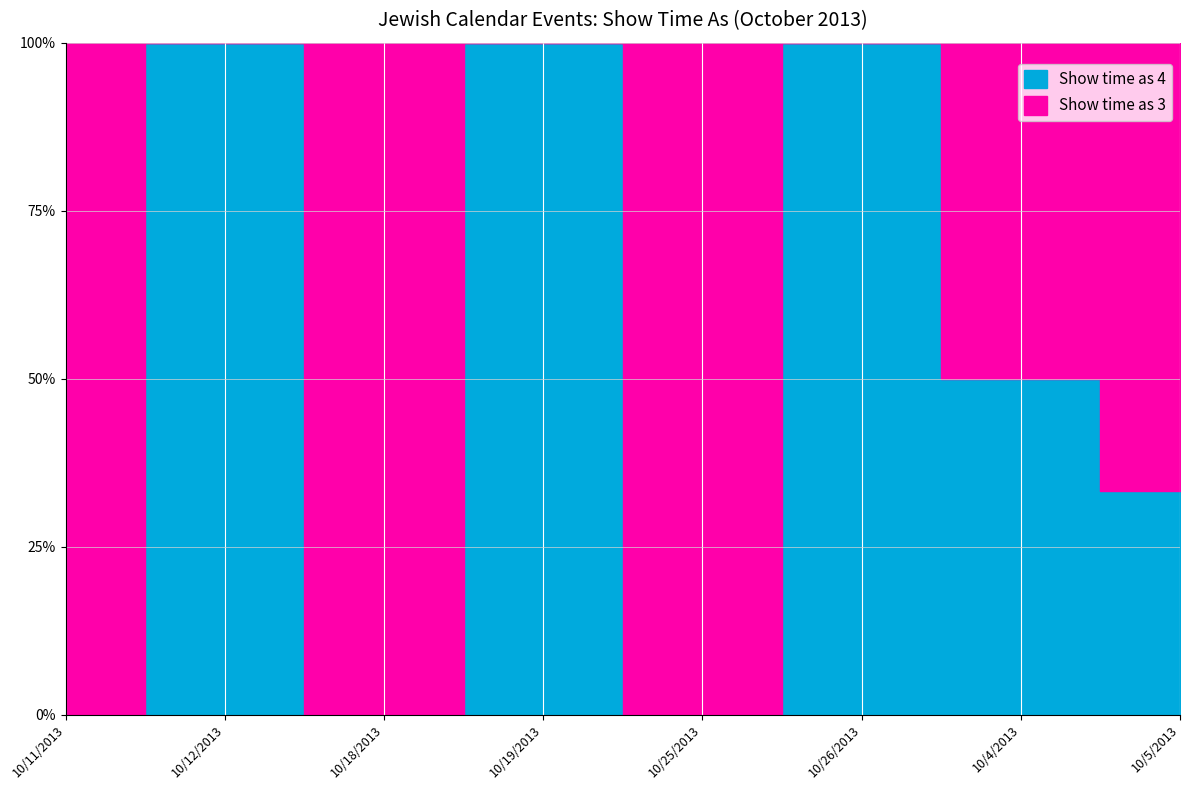

Where is Show time as 3 nearest to the value 3?

10/4/2013